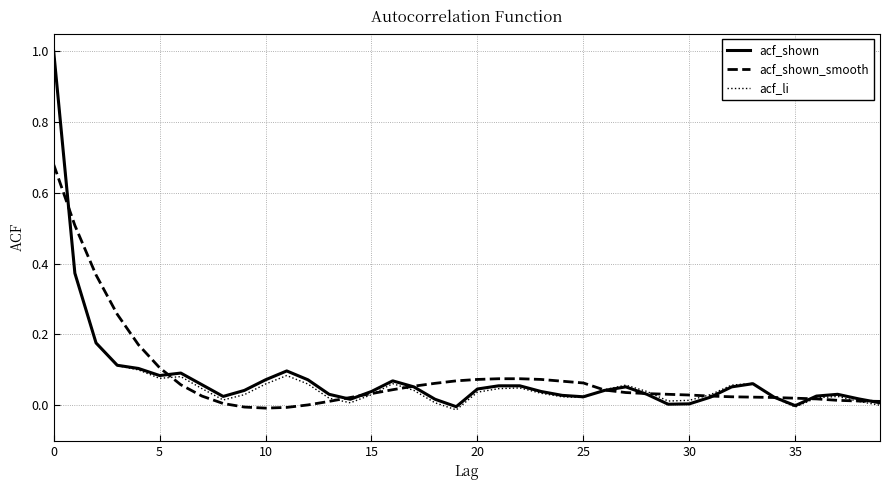

In acf_li, how many points are lower than both neighbors (excluding endpoints)?

7